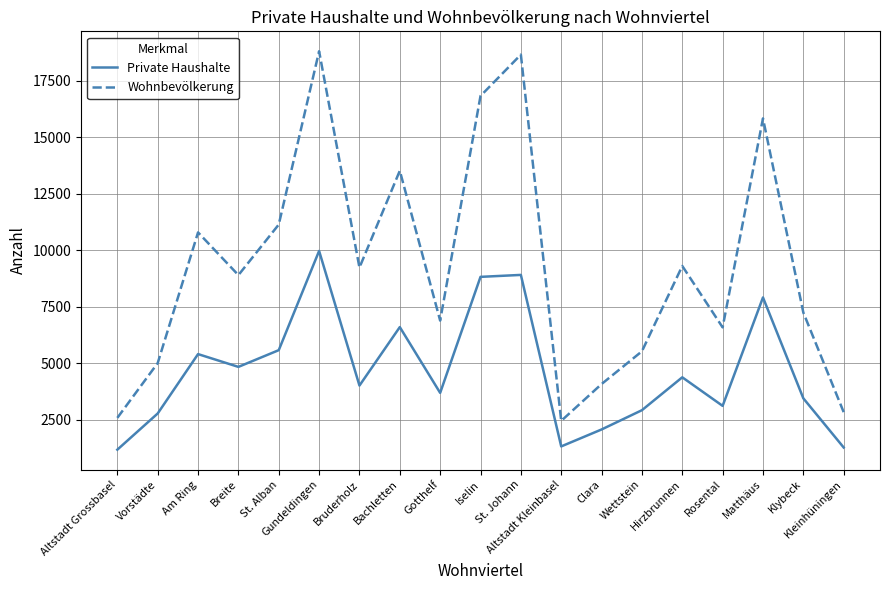

Rank the series by their average value, from highest to lowest.

Wohnbevölkerung, Private Haushalte